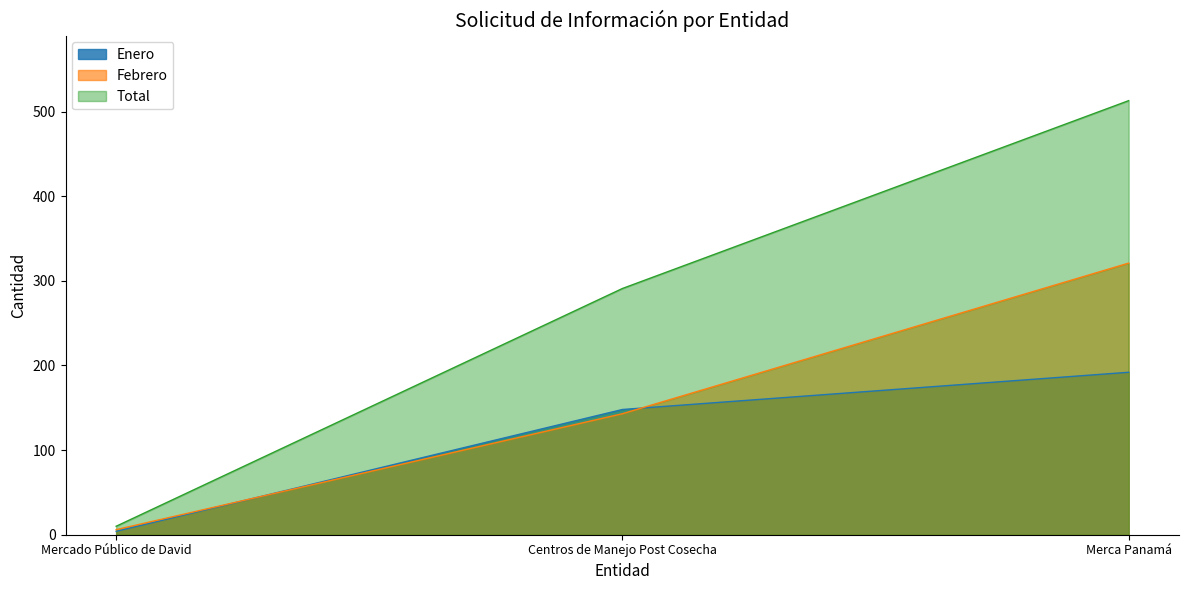

Reading right to left, list all the values displayed in this chart.

Enero: Merca Panamá=192	Centros de Manejo Post Cosecha=148	Mercado Público de David=4
Febrero: Merca Panamá=321	Centros de Manejo Post Cosecha=143	Mercado Público de David=6
Total: Merca Panamá=513	Centros de Manejo Post Cosecha=291	Mercado Público de David=10